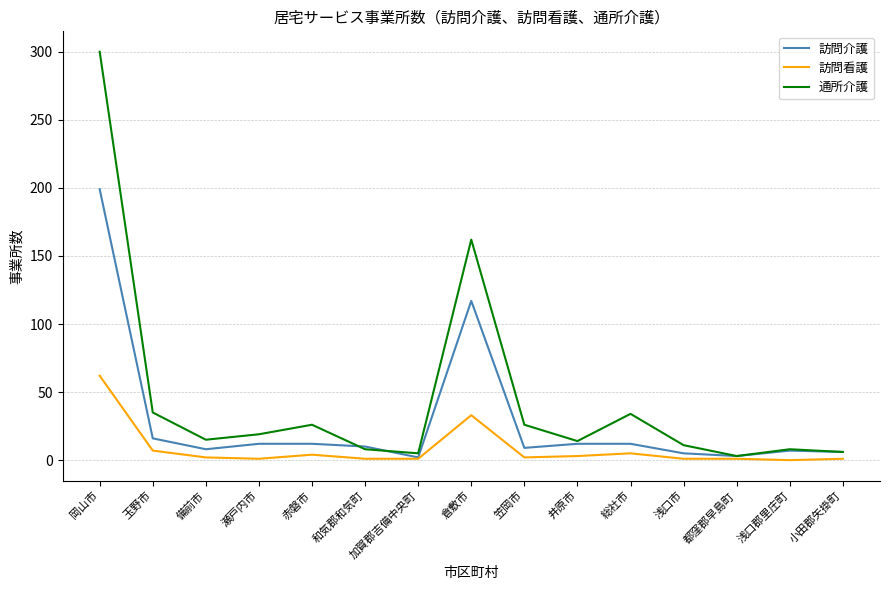

What is the difference between the maximum and minimum values in the 訪問看護 series?

62